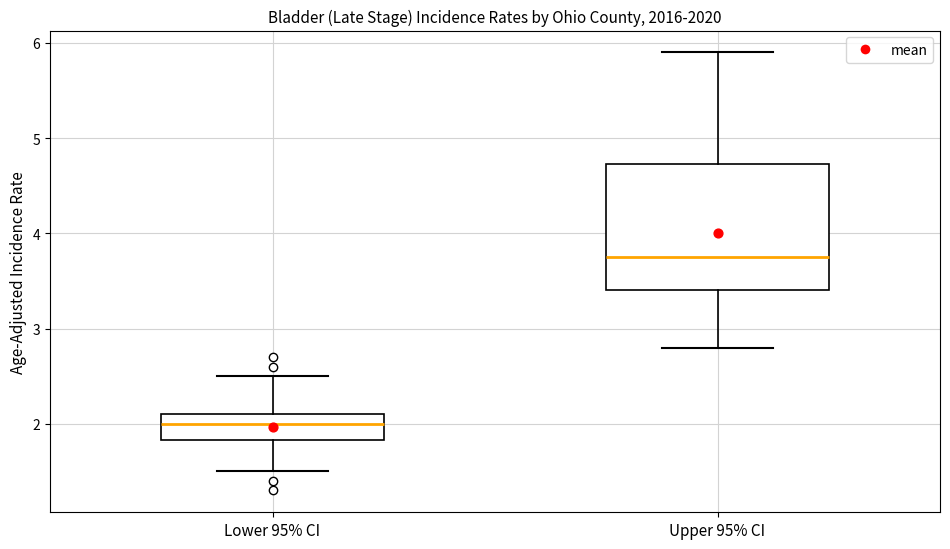

Reading left to right, transcribe this box plot: for each box, give where its median line is, the range the box spans, and where its two whiskers end, as read against the y-axis. The values are not printed on the chart, so give them approximately, as read against the axis.

Lower 95% CI: median 2.0, box 1.8 to 2.1, whiskers 1.5 to 2.5
Upper 95% CI: median 3.8, box 3.4 to 4.7, whiskers 2.8 to 5.9